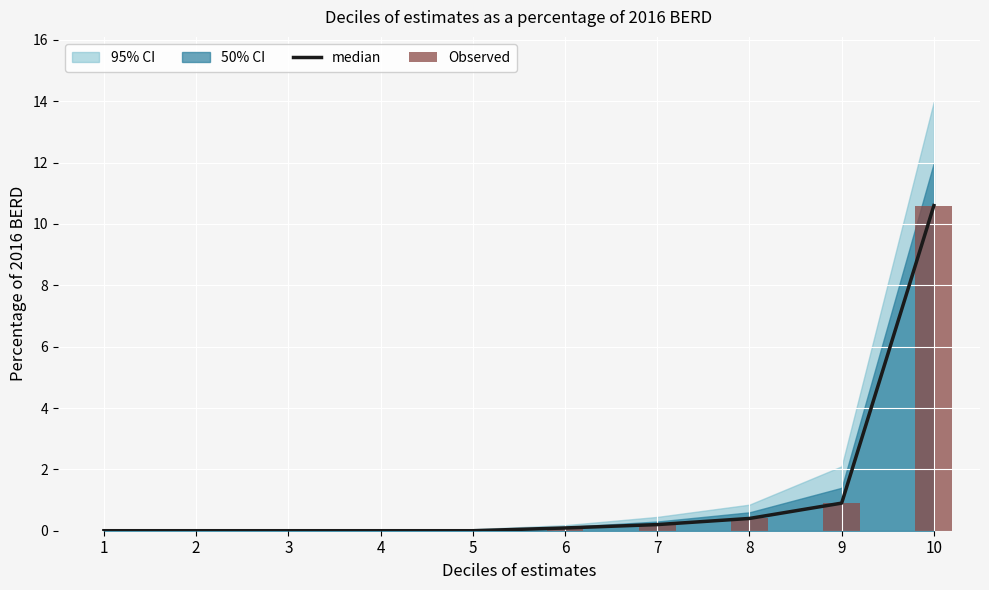

Reading left to right, extract all data points from this chart.

median: 1=0.0	2=0.0	3=0.0	4=0.0	5=0.0	6=0.1	7=0.2	8=0.4	9=0.9	10=10.6
Observed: 1=0.0	2=0.0	3=0.0	4=0.0	5=0.0	6=0.1	7=0.2	8=0.4	9=0.9	10=10.6